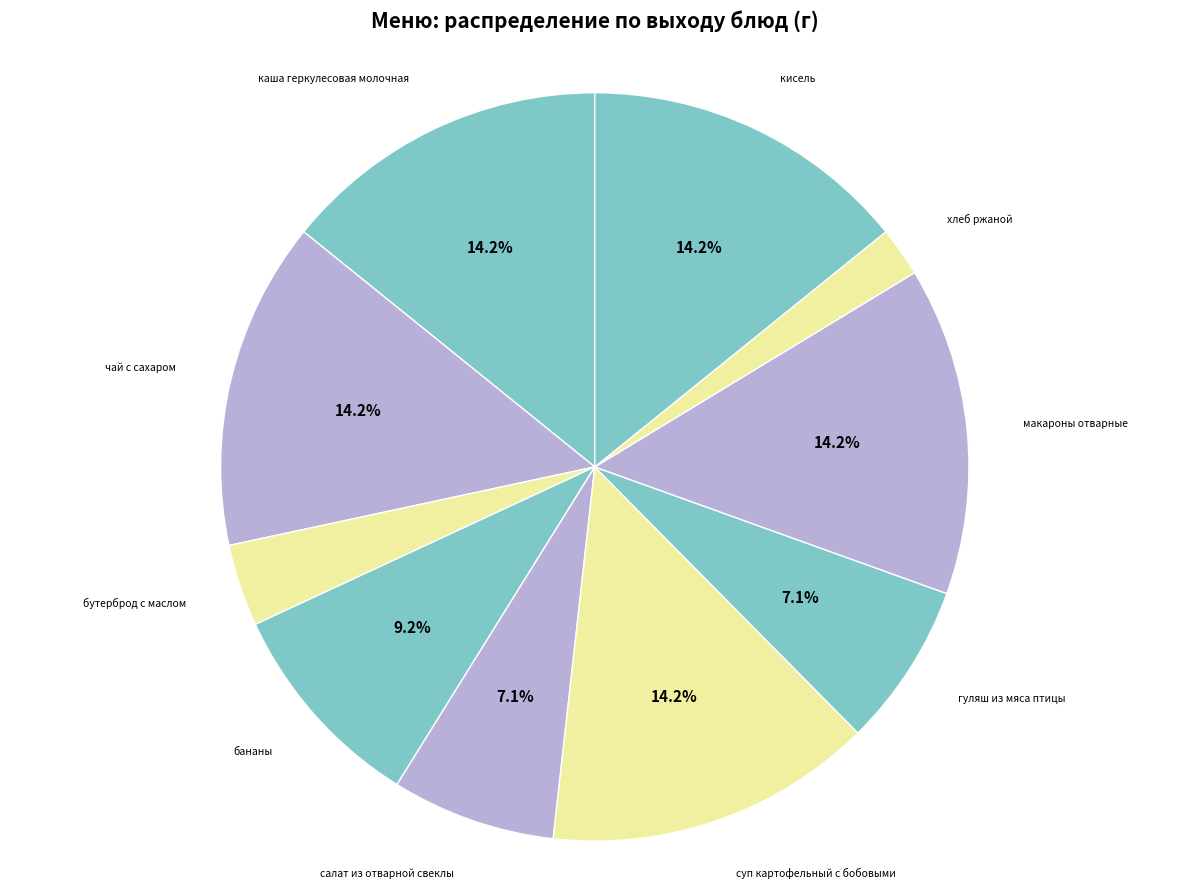

How many slices are in this pie chart?

10